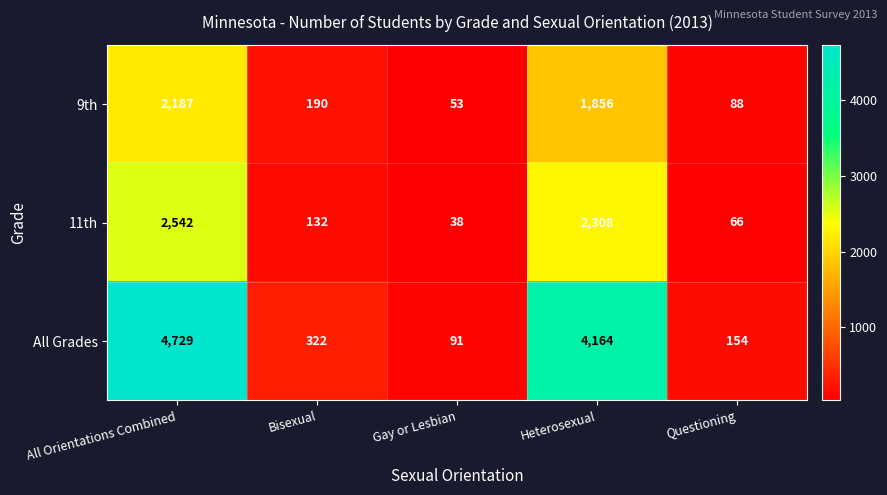

What is the spread (max minus min) of values at Bisexual?

190